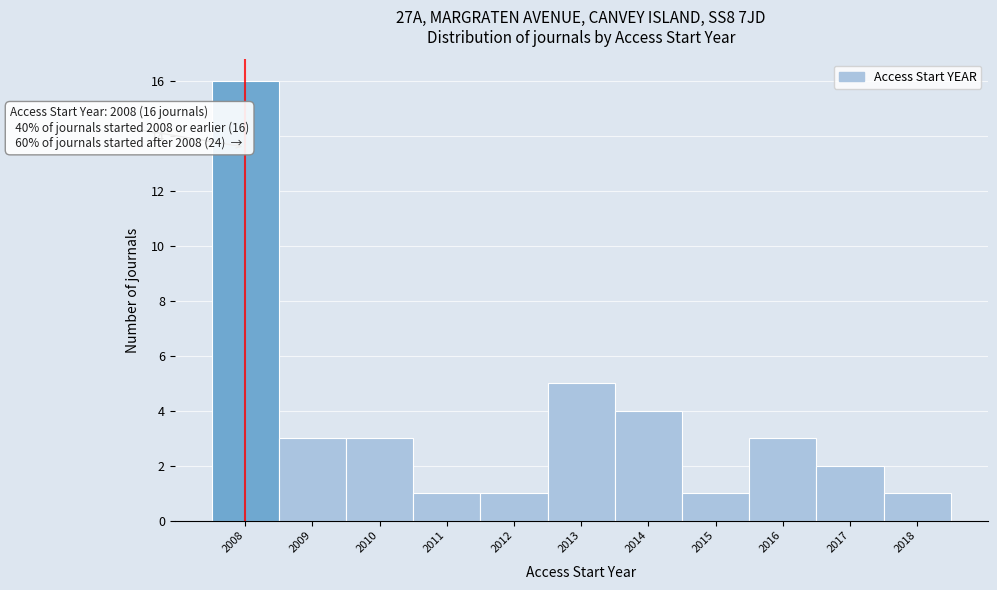

Which range on the x-axis has the tallest bar?

2007.5 to 2008.5